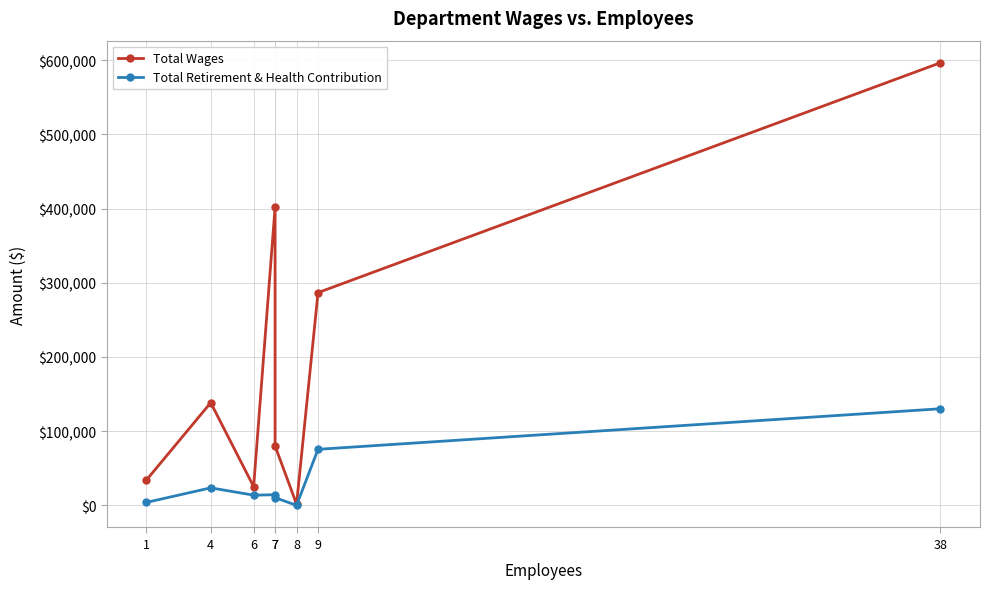

At how many categories does at least one series exceed 32115?

6